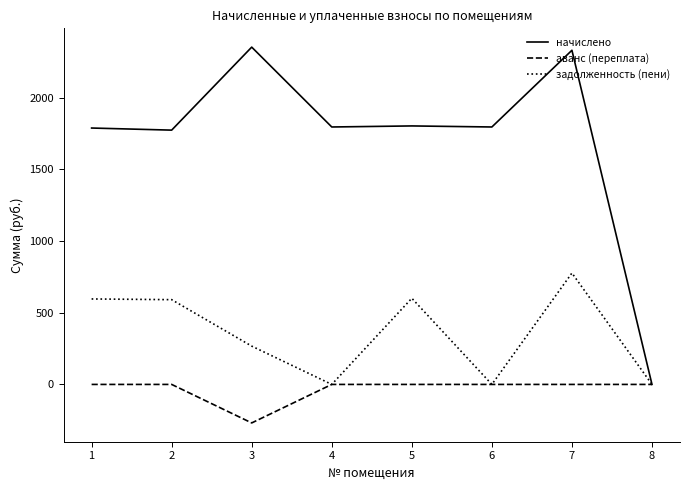

Is this an area chart (filled region under the line)?

No